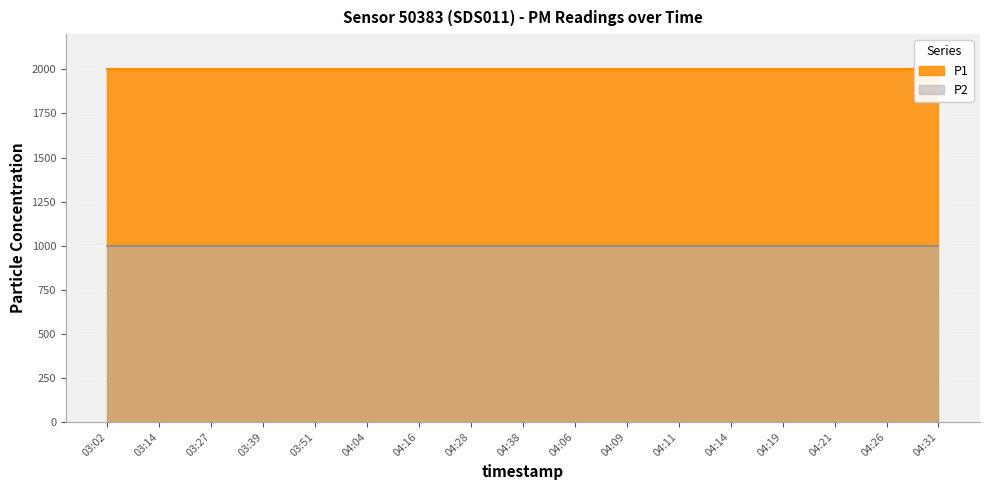

True or false: P1 and P2 cross at least once.

False